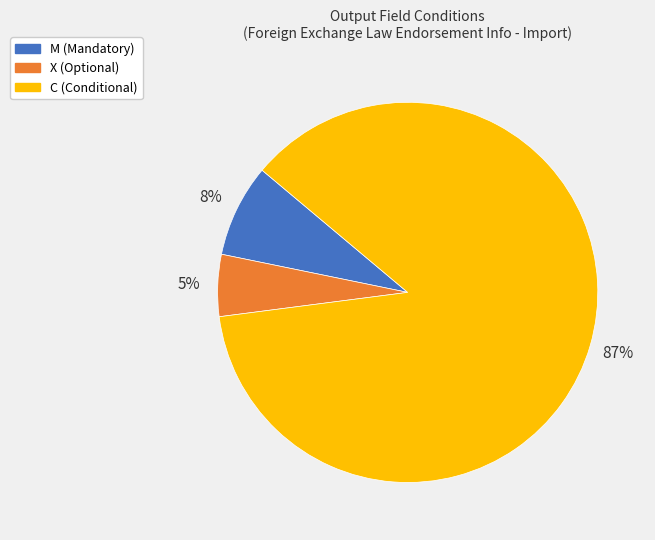

True or false: C accounts for 32% of the total.

False